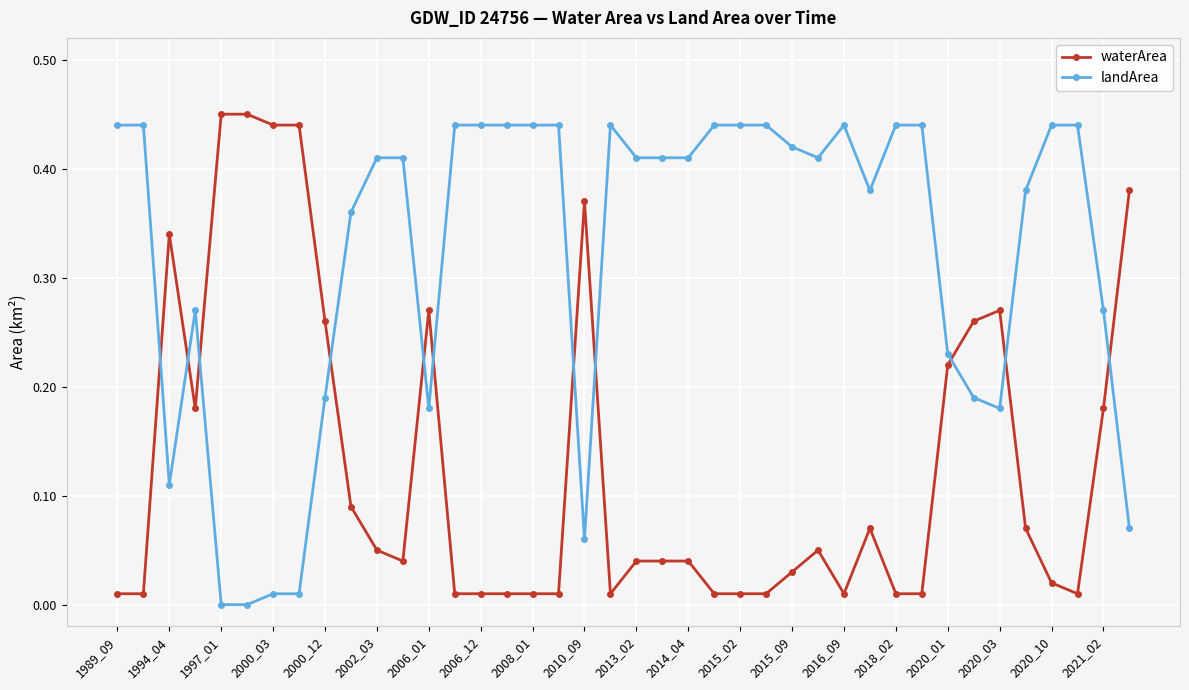

List the series in order of their overall mean, lowest first.

waterArea, landArea